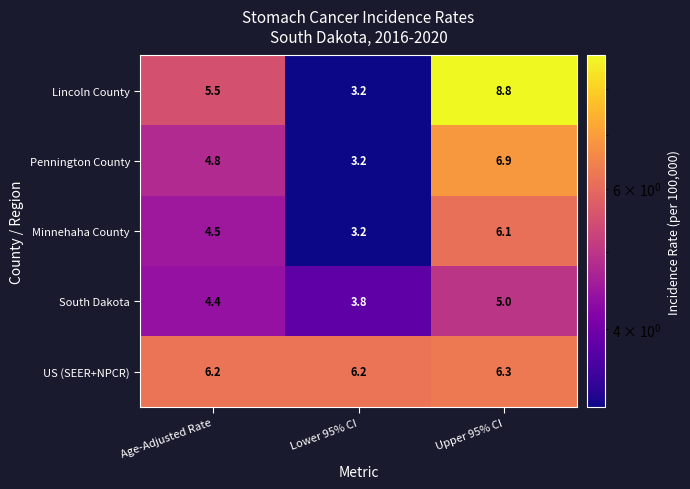

Reading left to right, transcribe all the data shown in this chart.

Lincoln County: Age-Adjusted Rate=5.5	Lower 95% CI=3.2	Upper 95% CI=8.8
Pennington County: Age-Adjusted Rate=4.8	Lower 95% CI=3.2	Upper 95% CI=6.9
Minnehaha County: Age-Adjusted Rate=4.5	Lower 95% CI=3.2	Upper 95% CI=6.1
South Dakota: Age-Adjusted Rate=4.4	Lower 95% CI=3.8	Upper 95% CI=5.0
US (SEER+NPCR): Age-Adjusted Rate=6.2	Lower 95% CI=6.2	Upper 95% CI=6.3